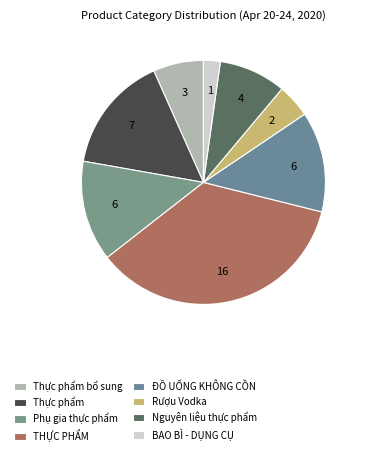

Count the number of slices in the pie.

8